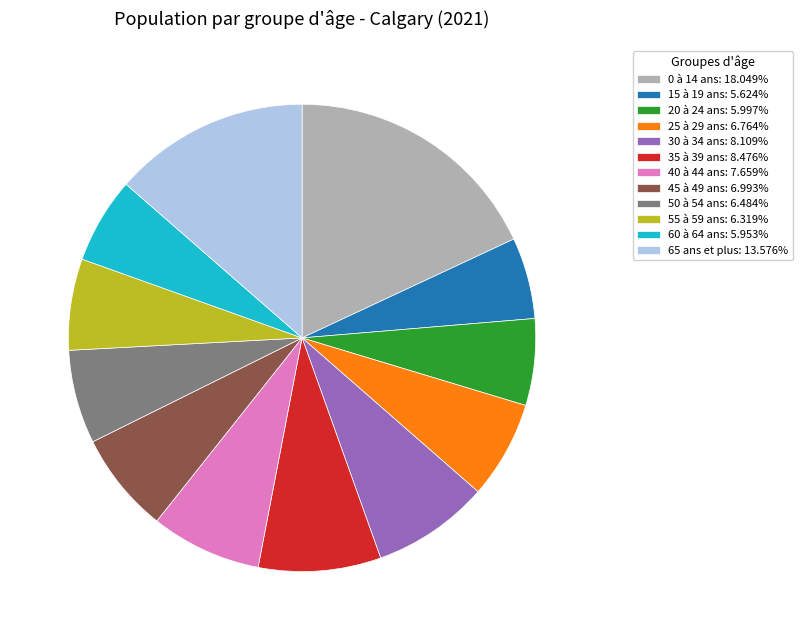

Is 45 à 49 ans the majority of the pie?

No